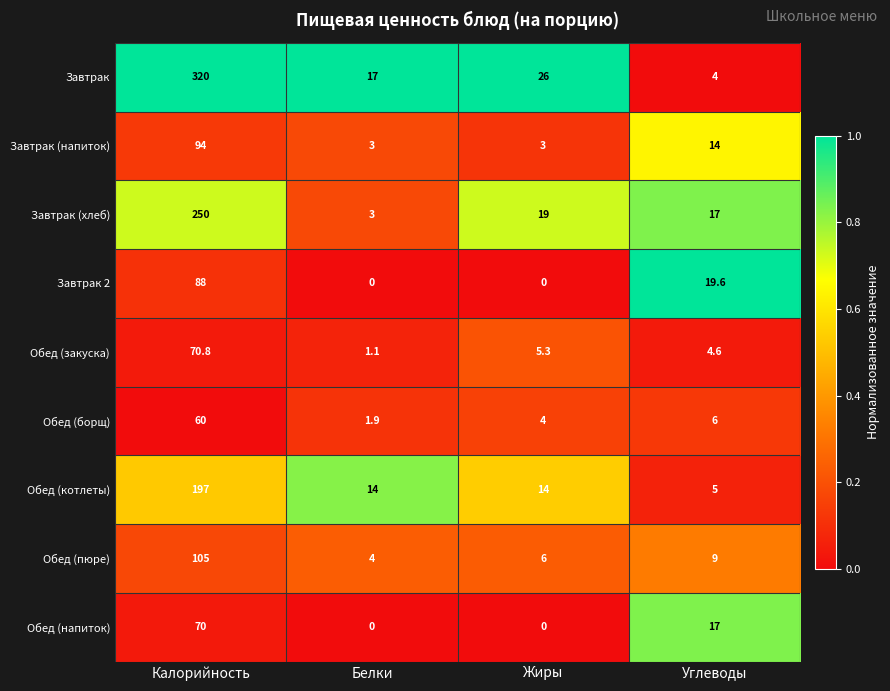

What is the difference between the second highest and minimum values in the Завтрак (напиток) series?

11.0